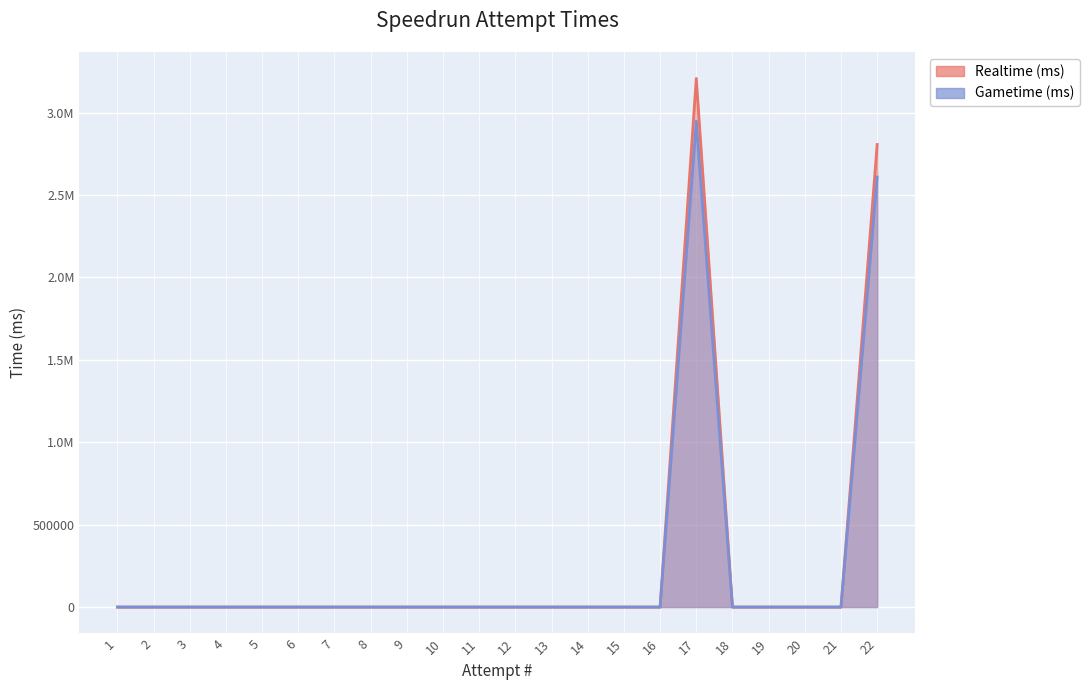

What is the average value of the Gametime (ms) series?

252652